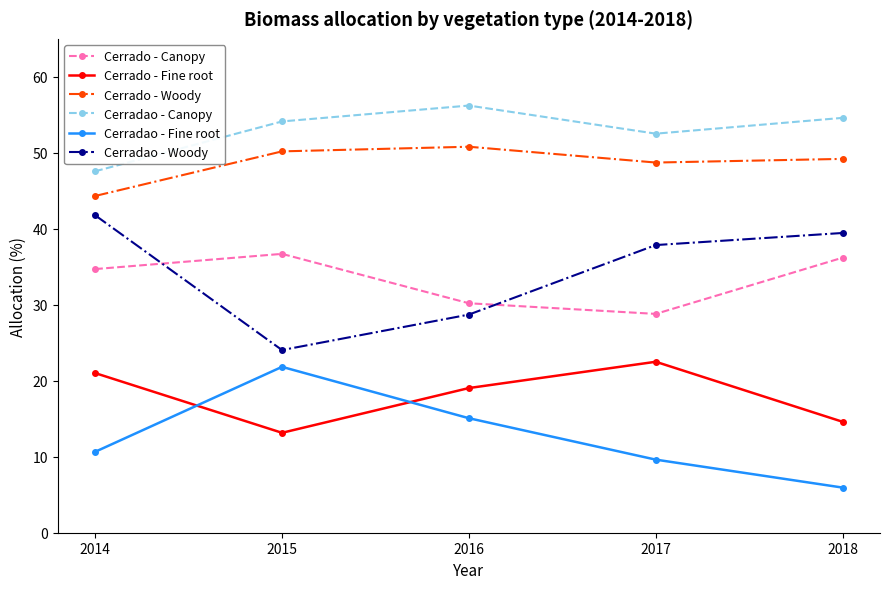

Reading left to right, transcribe all the data shown in this chart.

Cerrado - Canopy: 34.7	36.7	30.2	28.8	36.2
Cerrado - Fine root: 21.0	13.2	19.0	22.5	14.6
Cerrado - Woody: 44.3	50.2	50.8	48.7	49.2
Cerradao - Canopy: 47.6	54.1	56.2	52.5	54.6
Cerradao - Fine root: 10.7	21.8	15.1	9.6	5.9
Cerradao - Woody: 41.8	24.0	28.7	37.9	39.5